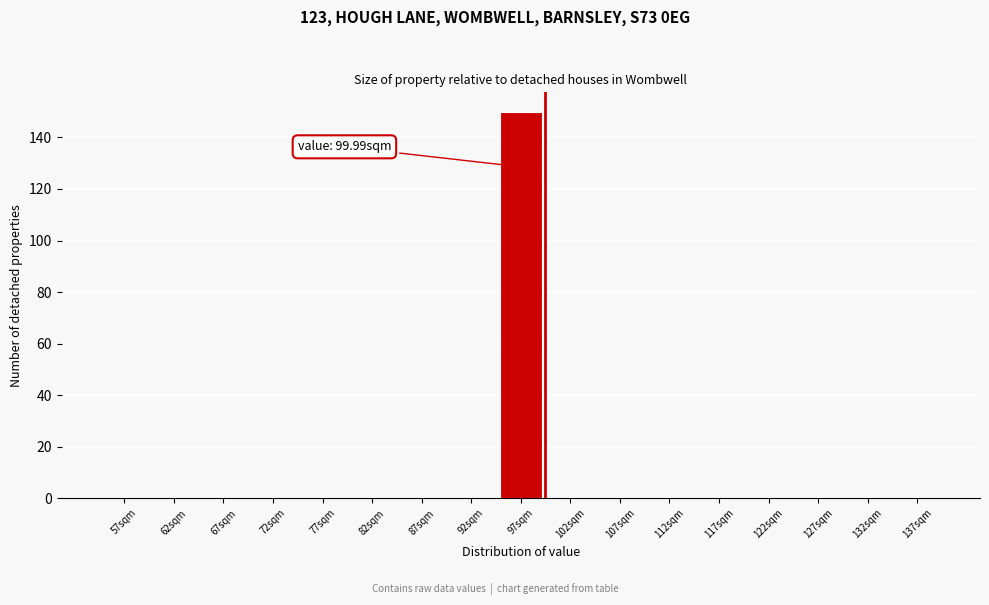

Which range on the x-axis has the tallest bar?

95 to 100